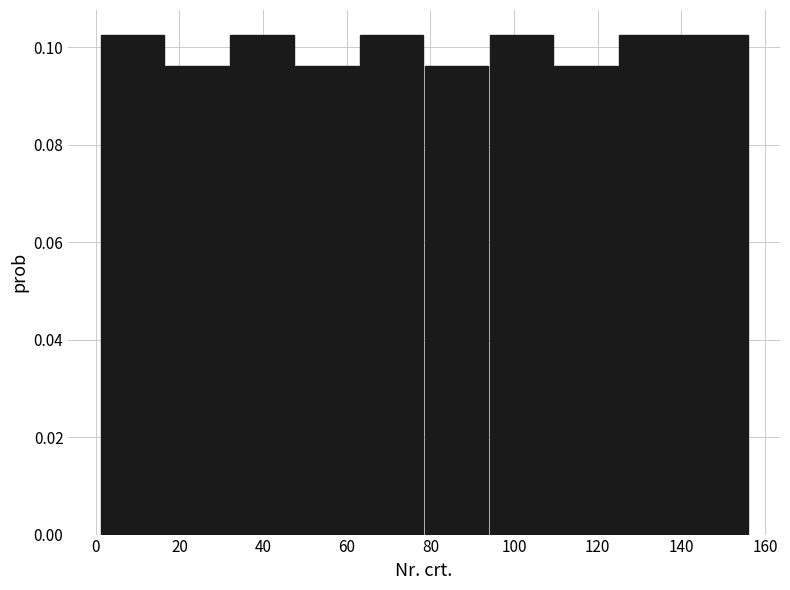

Reading left to right, transcribe this chart: for each bar, give the range it covers on the x-axis and its height. Neither the bar edges nor the heights are printed on the chart, so give them approximately, as read against the axes.

1.0 to 16.5: 0.102
16.5 to 32.0: 0.096
32.0 to 47.5: 0.102
47.5 to 63.0: 0.096
63.0 to 78.5: 0.102
78.5 to 94.0: 0.096
94.0 to 109.5: 0.102
109.5 to 125.0: 0.096
125.0 to 140.5: 0.102
140.5 to 156.0: 0.102